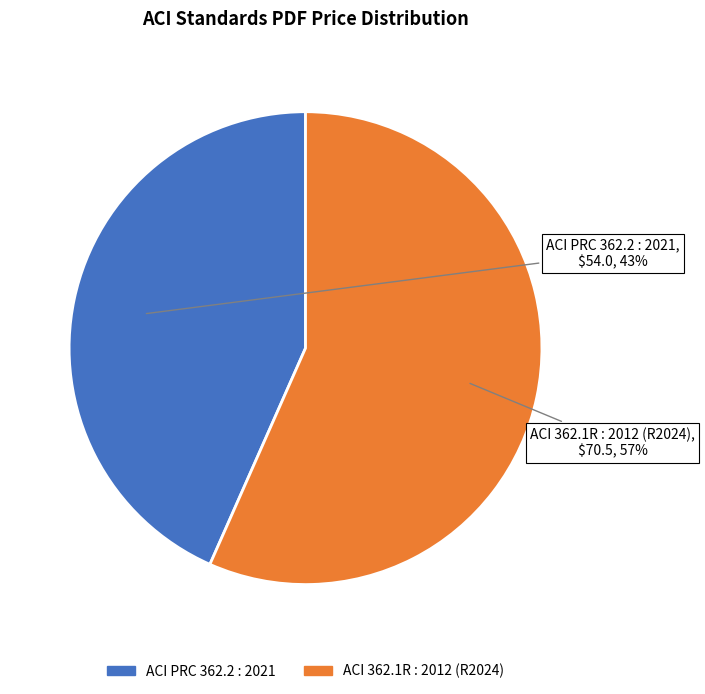

The ACI PRC 362.2 : 2021 slice represents 43% of the pie. True or false?

True